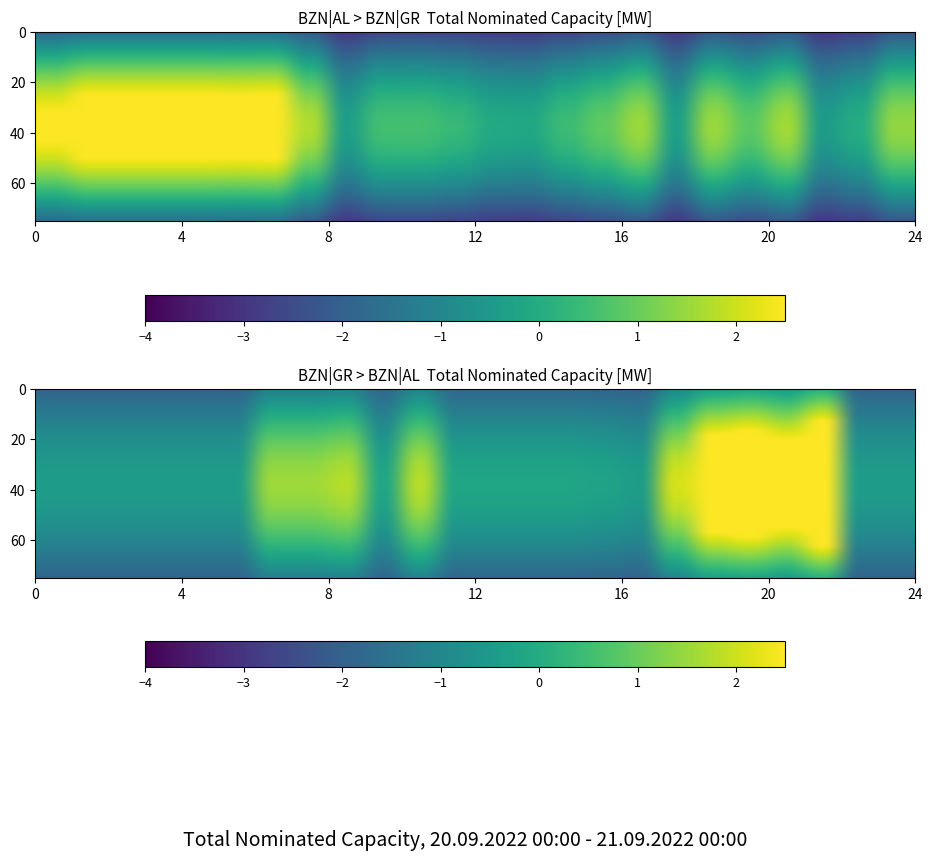

At which label does BZN|AL > BZN|GR (Total legacy MW) reach its peak?

01:00-02:00